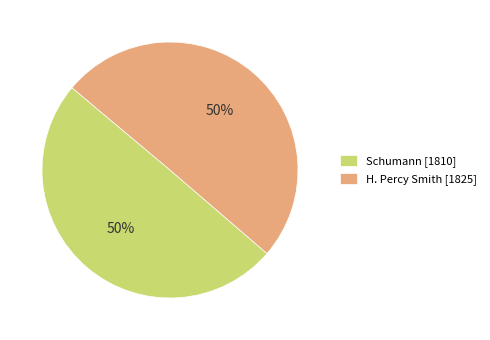

To the nearest percent, what is the combined percentage of Schumann [1810] and H. Percy Smith [1825]?

100%